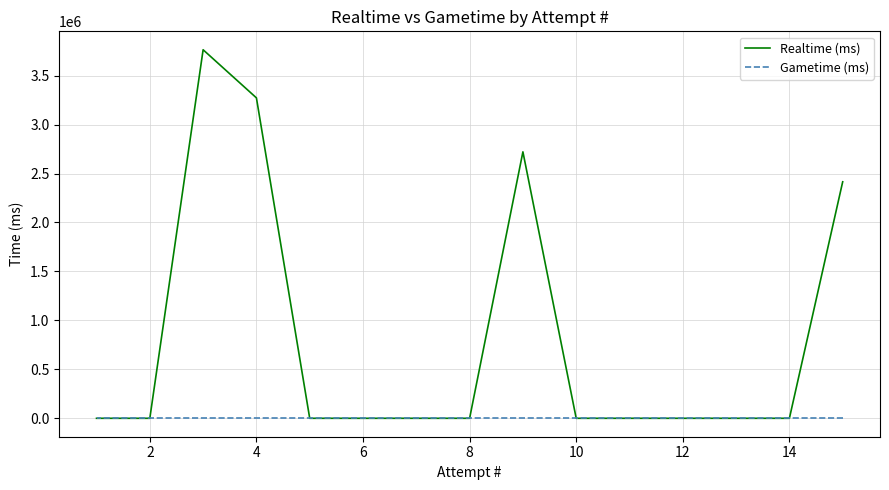

True or false: Gametime (ms) and Realtime (ms) intersect in this chart.

False